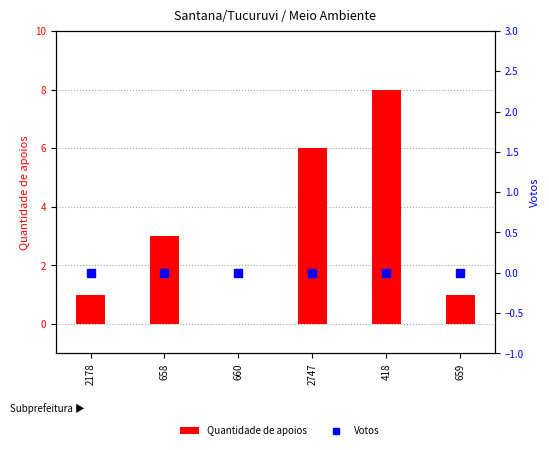

Which series has the largest Y range (max minus min)?

Quantidade de apoios